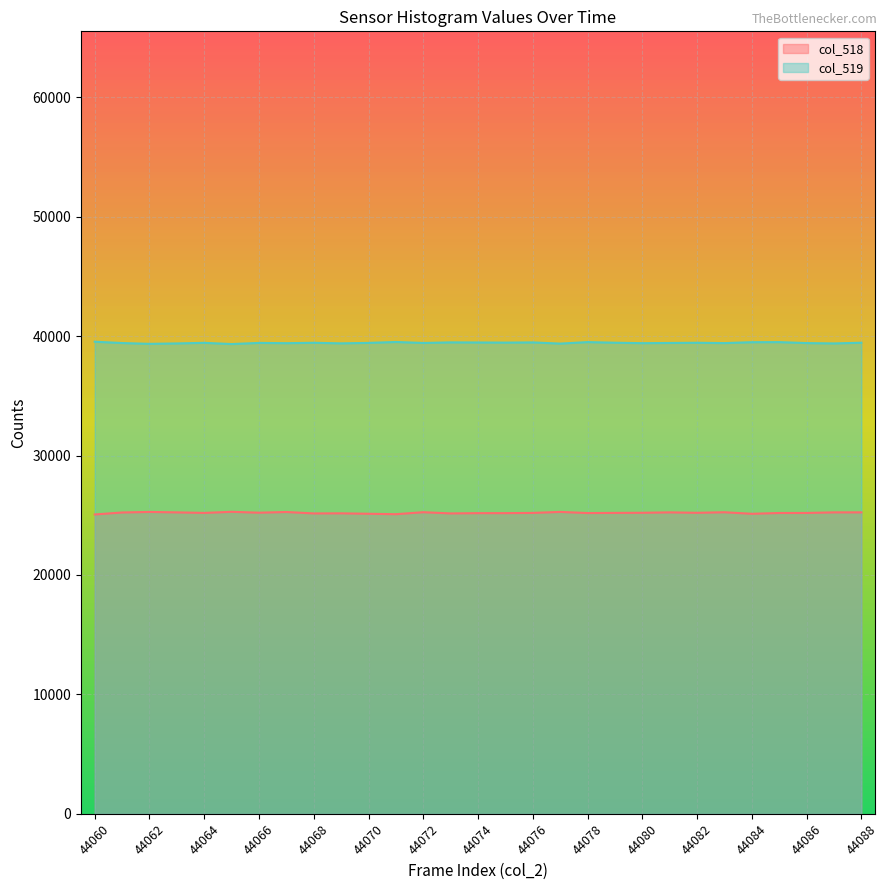

True or false: col_519 line and col_518 line cross at least once.

False